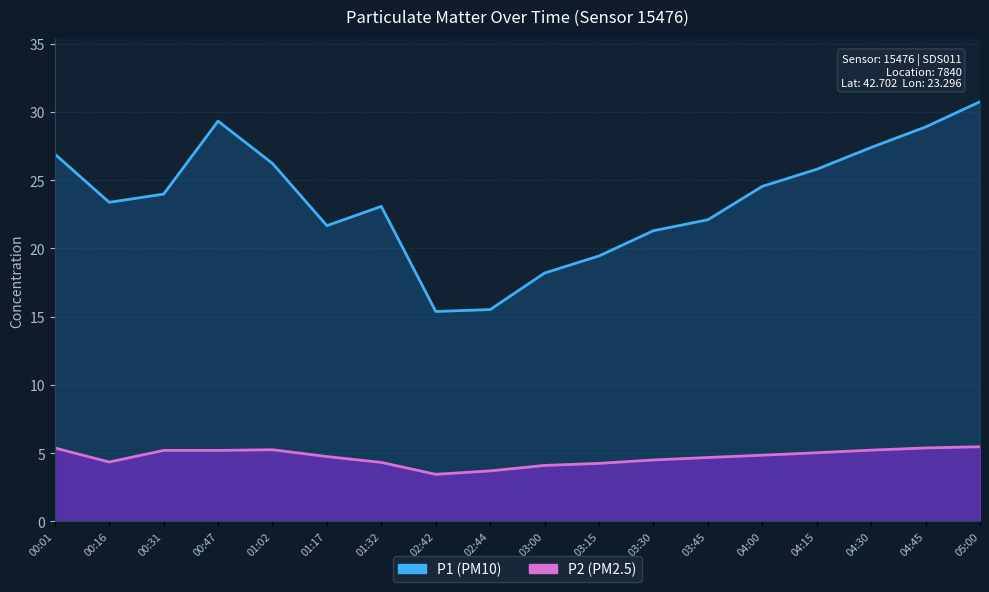

Reading left to right, extract all data points from this chart.

P1: 26.9	23.4	24.0	29.3	26.2	21.7	23.1	15.4	15.5	18.2	19.4	21.3	22.1	24.6	25.8	27.4	28.9	30.8
P2: 5.4	4.3	5.2	5.2	5.2	4.8	4.3	3.5	3.7	4.1	4.2	4.5	4.7	4.8	5.0	5.2	5.4	5.5